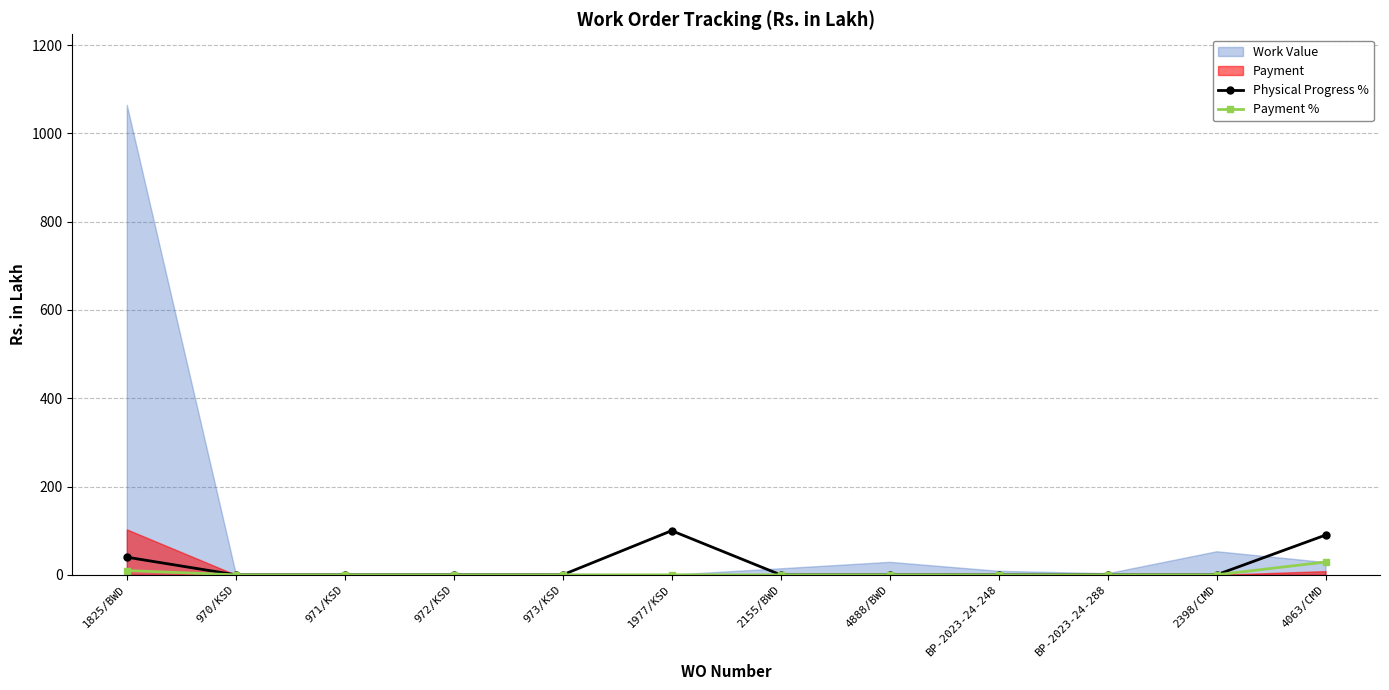

True or false: Payment % and Physical Progress % cross at least once.

False